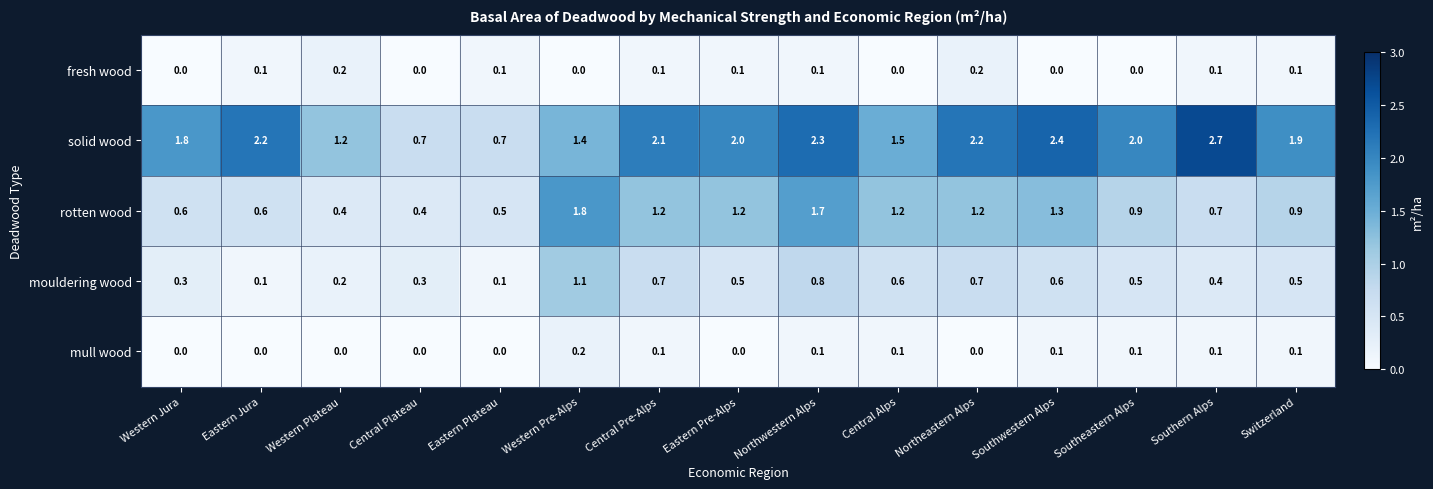

What is the greatest value displayed?

2.7